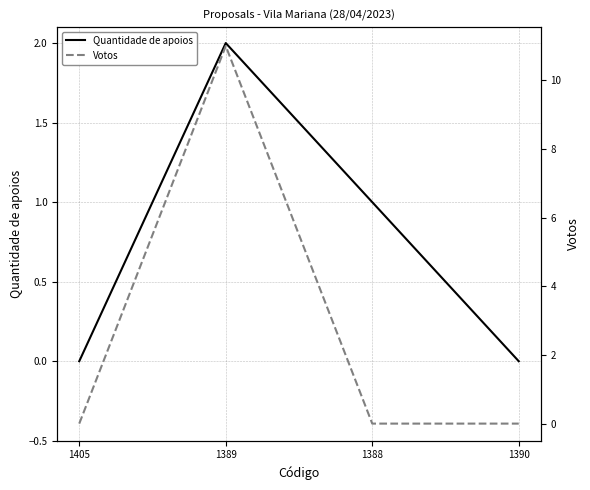

What is the sum of all Quantidade de apoios values?

3